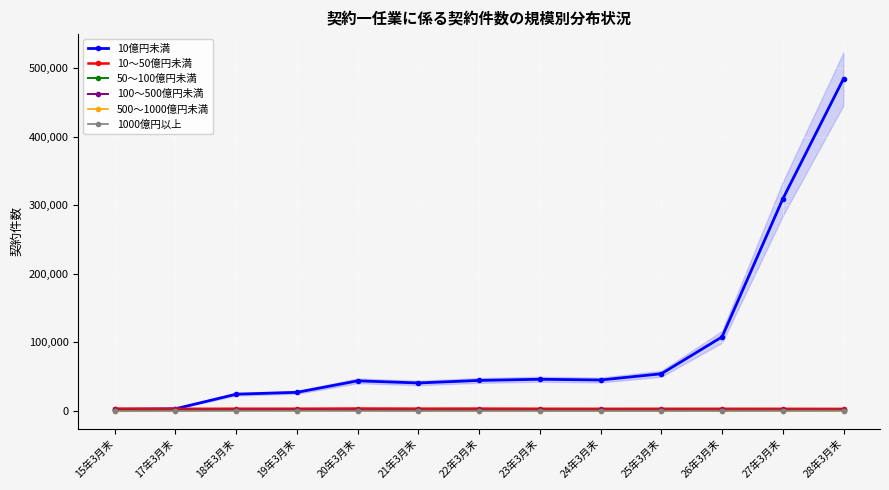

In 100～500億円未満, how many points are lower than both neighbors (excluding endpoints)?

2